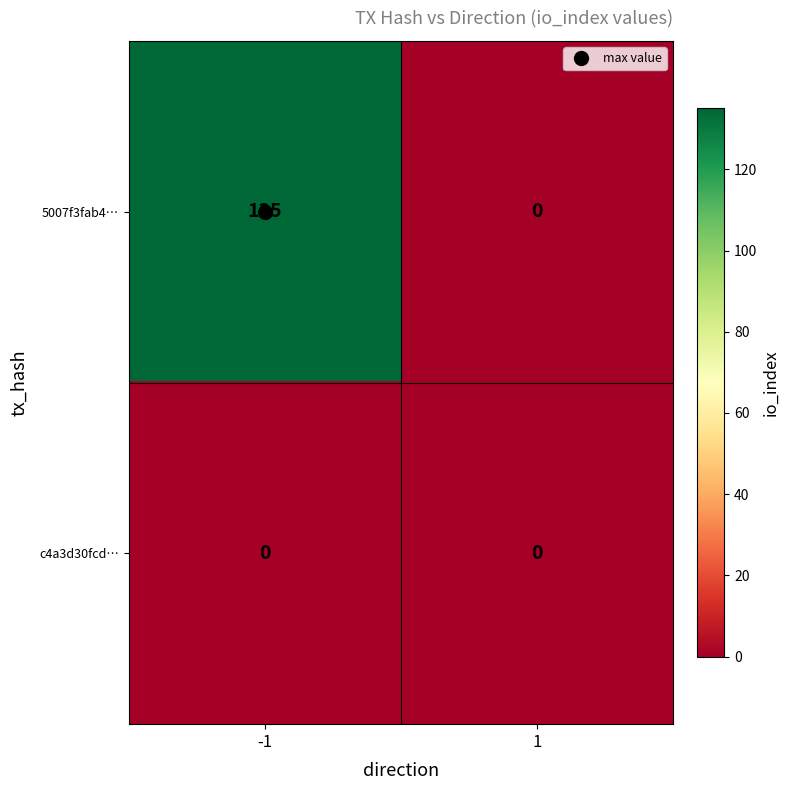

What is the maximum value for 5007f3fab4…?

135